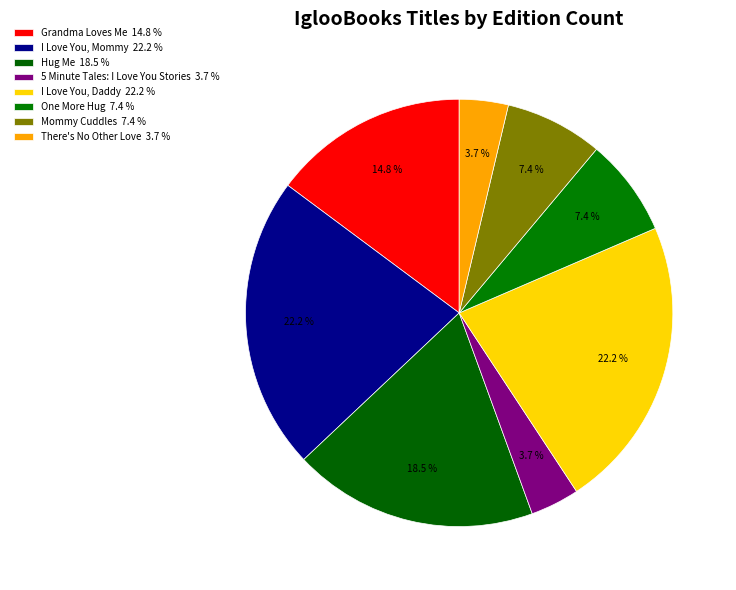

To the nearest percent, what percentage of the pie is One More Hug?

7%